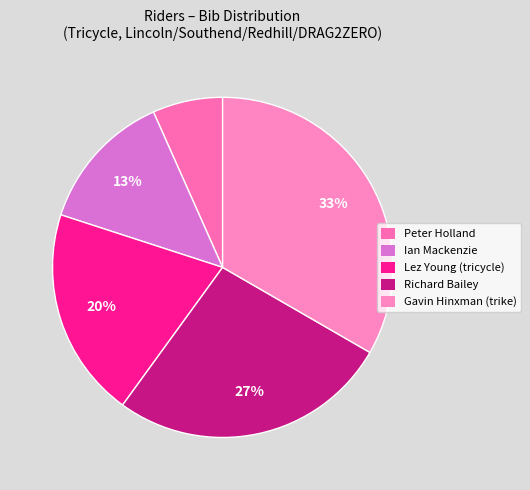

To the nearest percent, what is the difference between the Peter Holland and Lez Young slice percentages?

13%